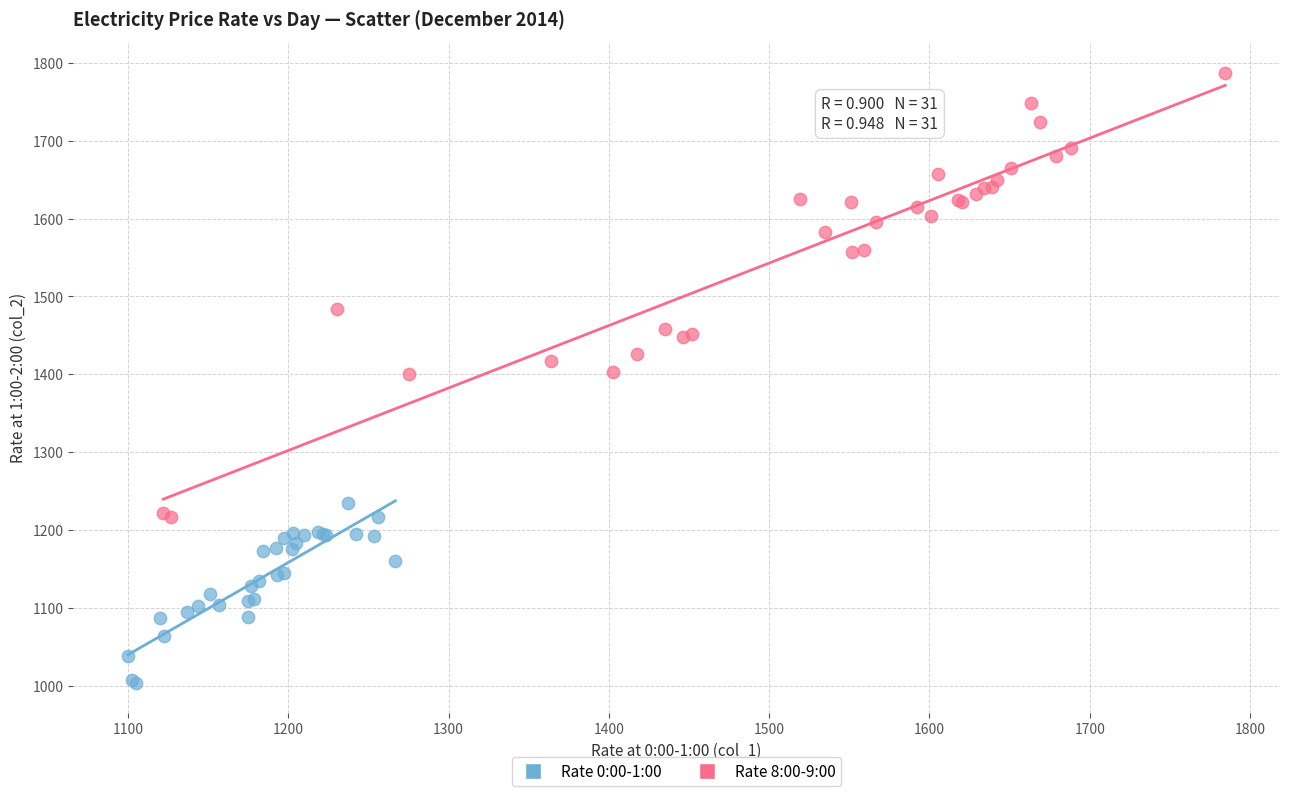

Which series contains the lowest Y value?

Rate 0:00-1:00